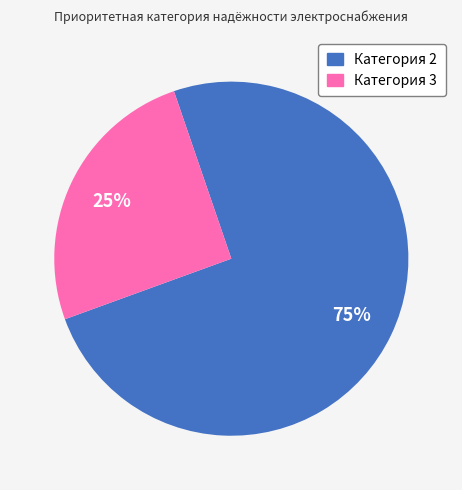

Is Категория 2 the majority of the pie?

Yes